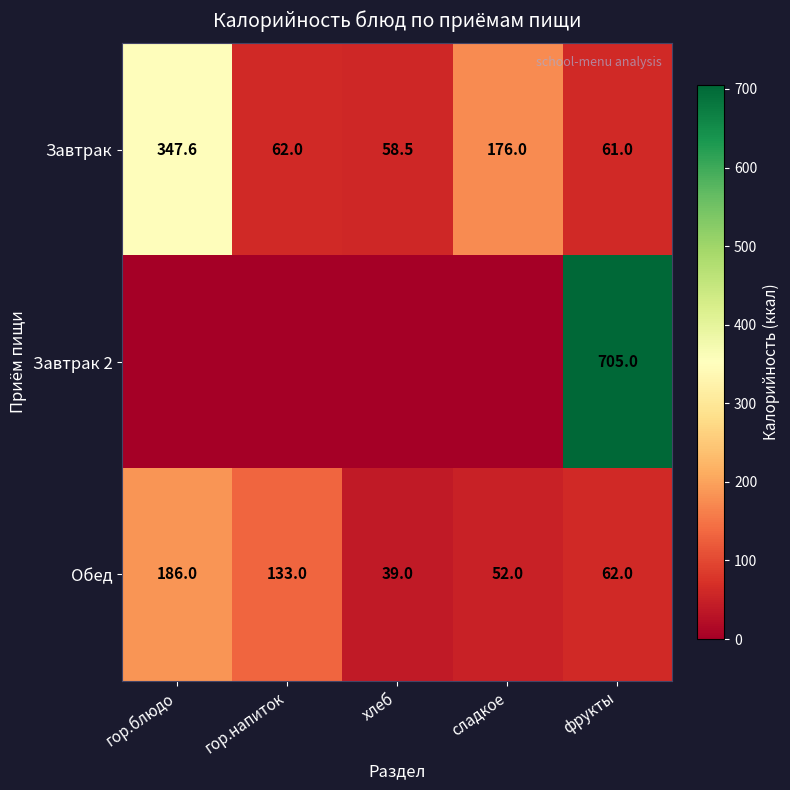

What is the spread (max minus min) of values at фрукты?

644.0